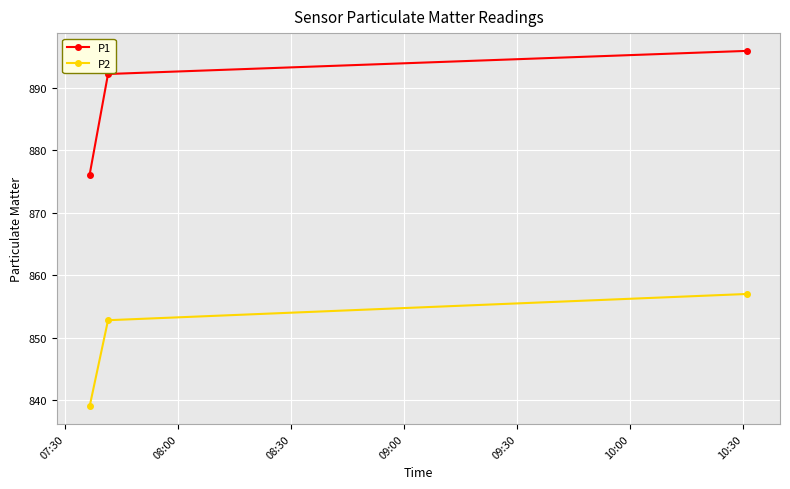

Which series has the largest total across all categories?

P1